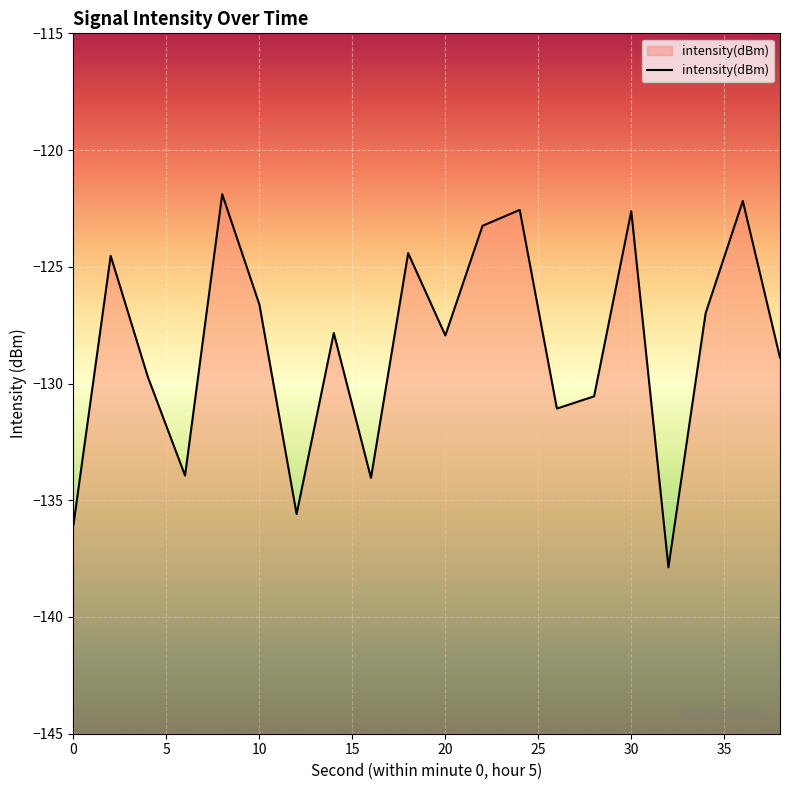

Rank the categories by value from highest to lowest.

8, 36, 24, 30, 22, 18, 2, 10, 34, 14, 20, 38, 4, 28, 26, 6, 16, 12, 0, 32